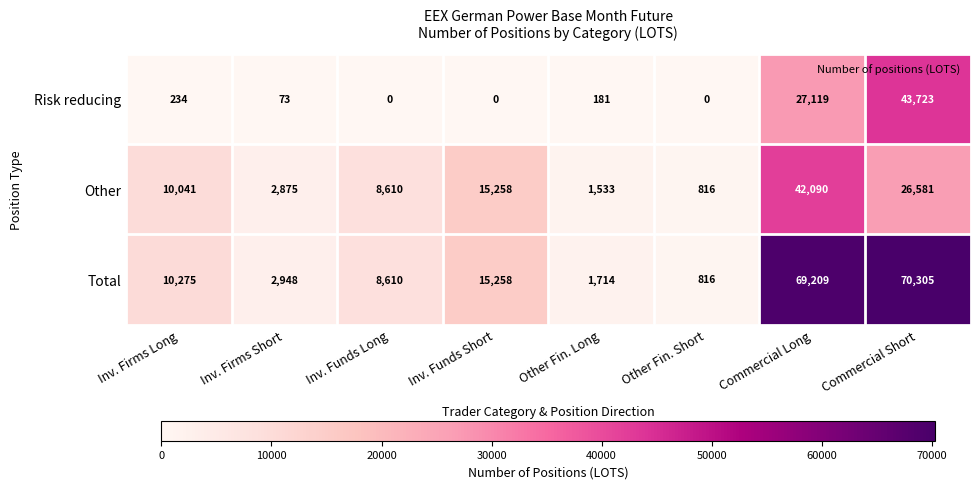

At which category is the sum across all series the highest?

Commercial Short